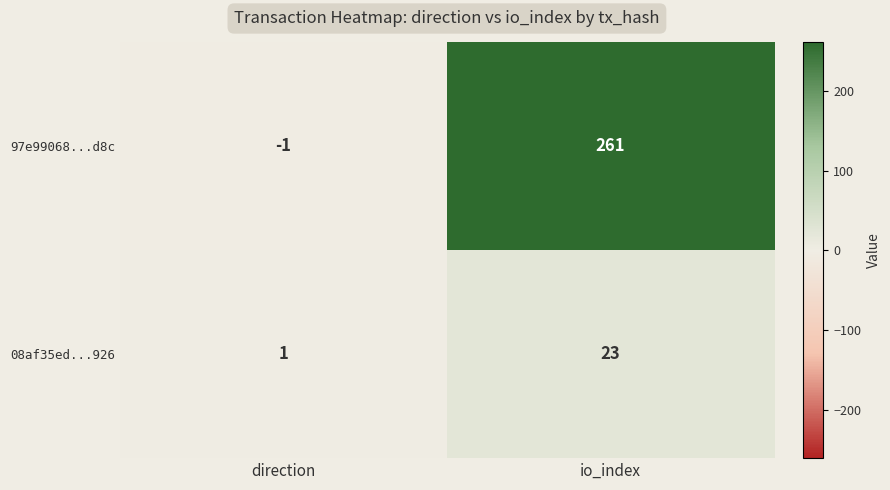

What is the maximum value for 97e99068...d8c?

261